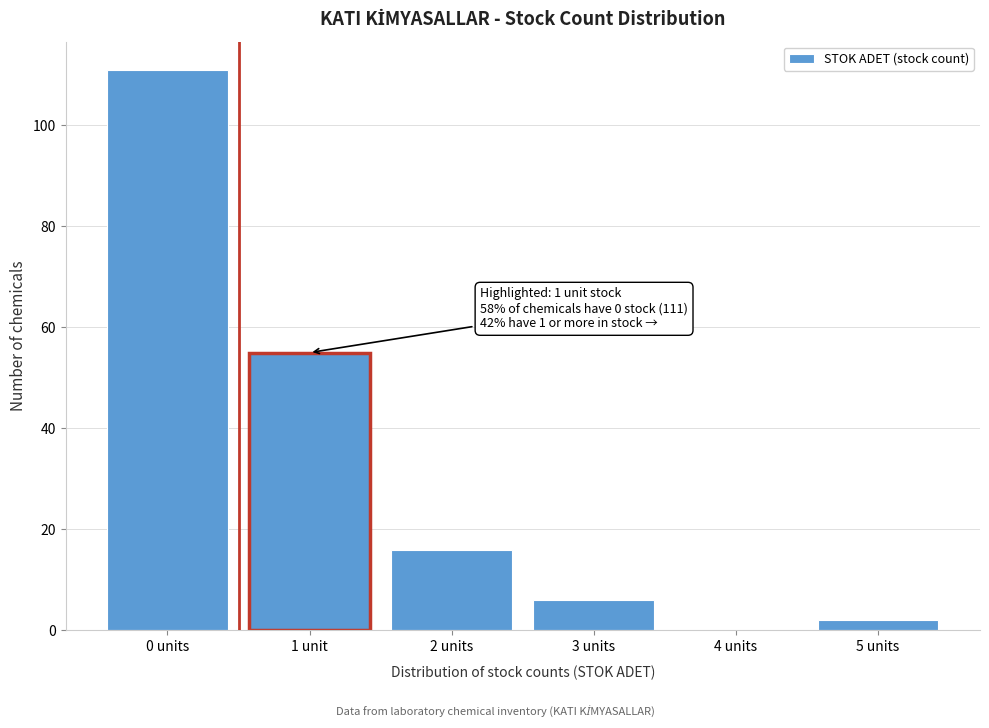

Reading left to right, list all the values displayed in this chart.

0 units=111	1 unit=55	2 units=16	3 units=6	4 units=0	5 units=2